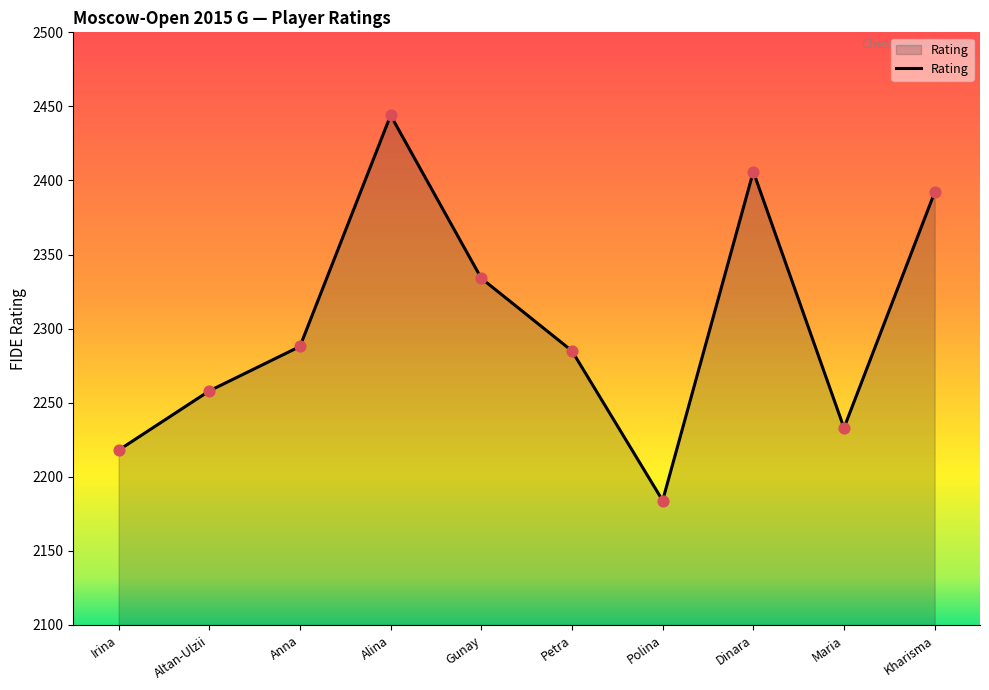

Approximately how many times larger is the value at Polina compared to Alina?

0.9